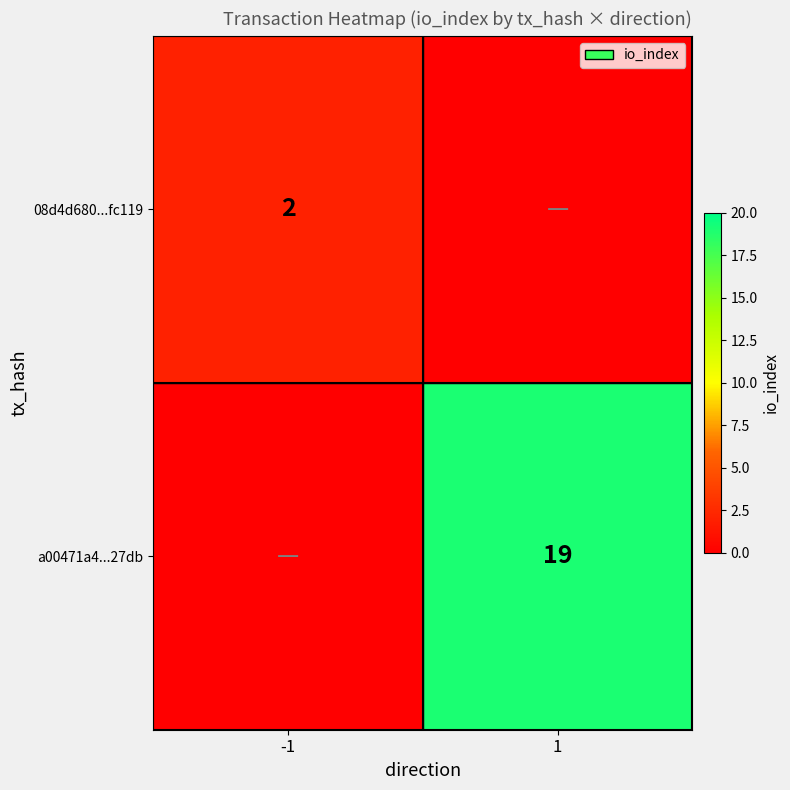

Which has a higher value, -1 or 1?

1